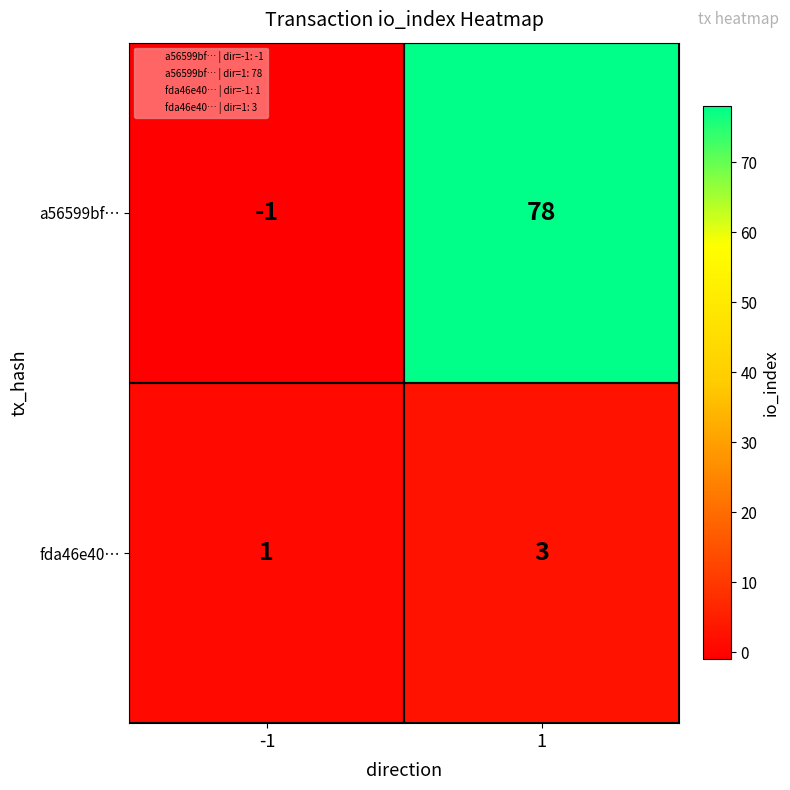

What is the sum of the a56599bf… values at -1 and 1?

77